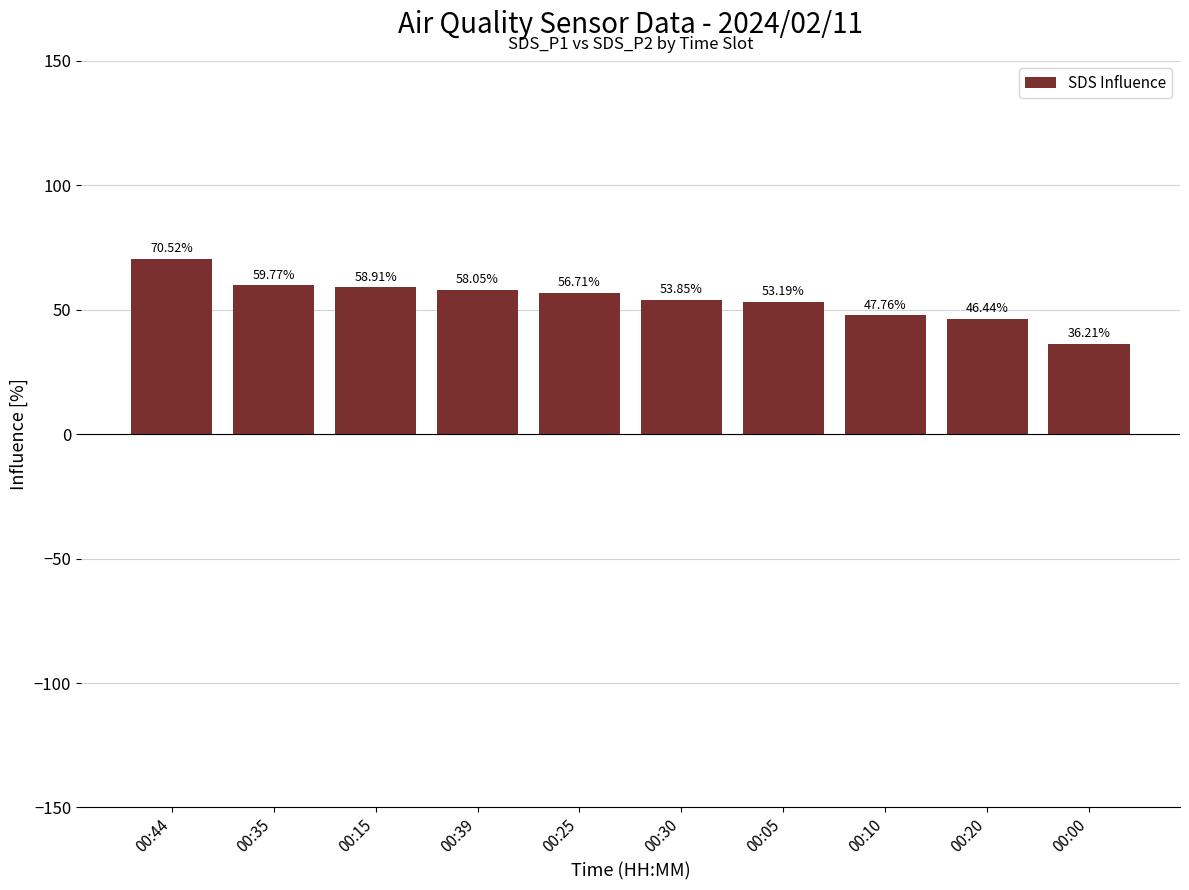

Between 00:15 and 00:00, which is larger?

00:15